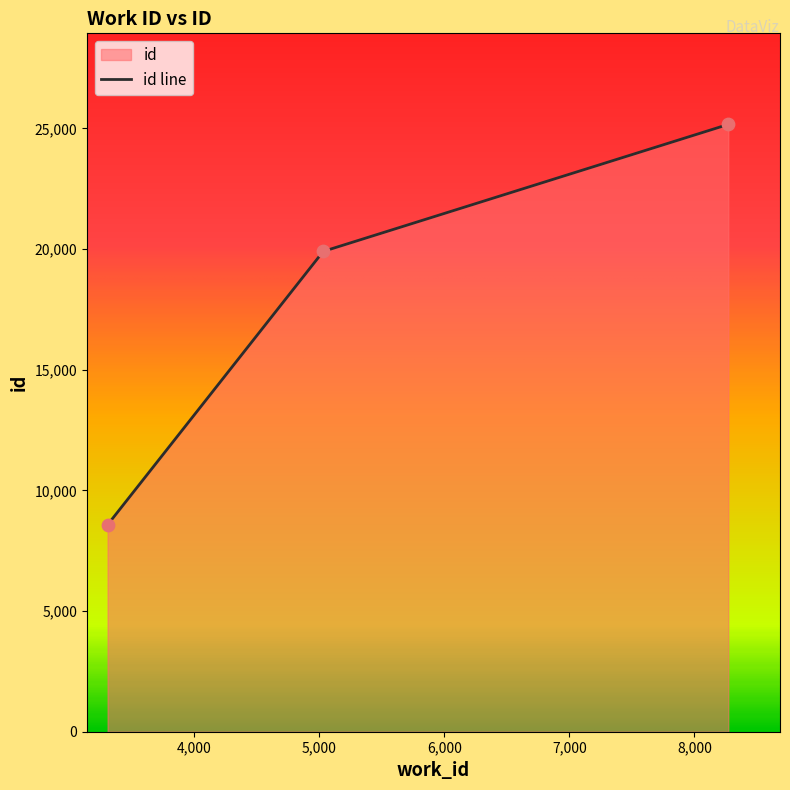

Approximately how many times larger is the value at 8270 compared to 5033?

1.3